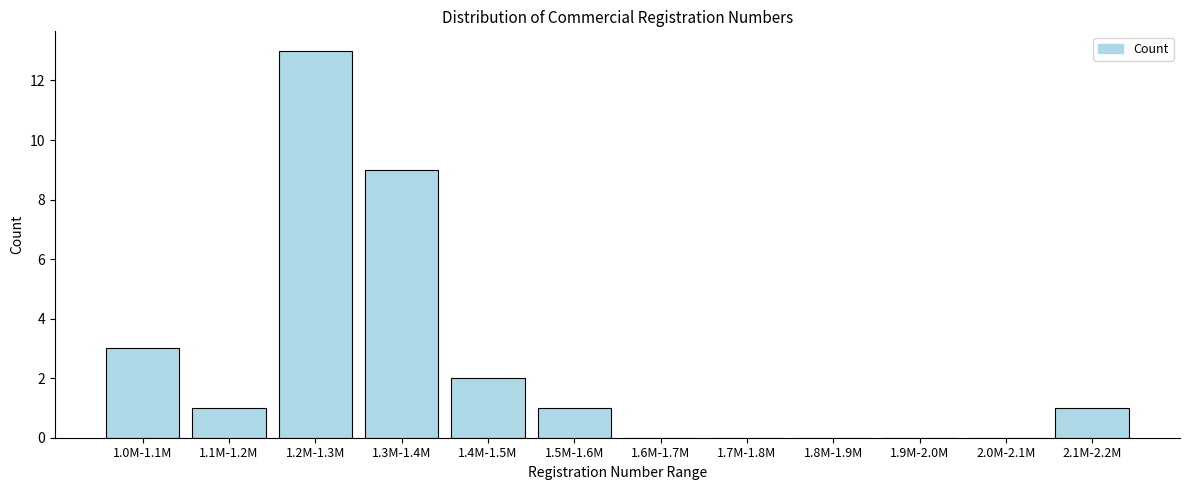

Reading left to right, list all the values displayed in this chart.

1.0M-1.1M=3	1.1M-1.2M=1	1.2M-1.3M=13	1.3M-1.4M=9	1.4M-1.5M=2	1.5M-1.6M=1	1.6M-1.7M=0	1.7M-1.8M=0	1.8M-1.9M=0	1.9M-2.0M=0	2.0M-2.1M=0	2.1M-2.2M=1